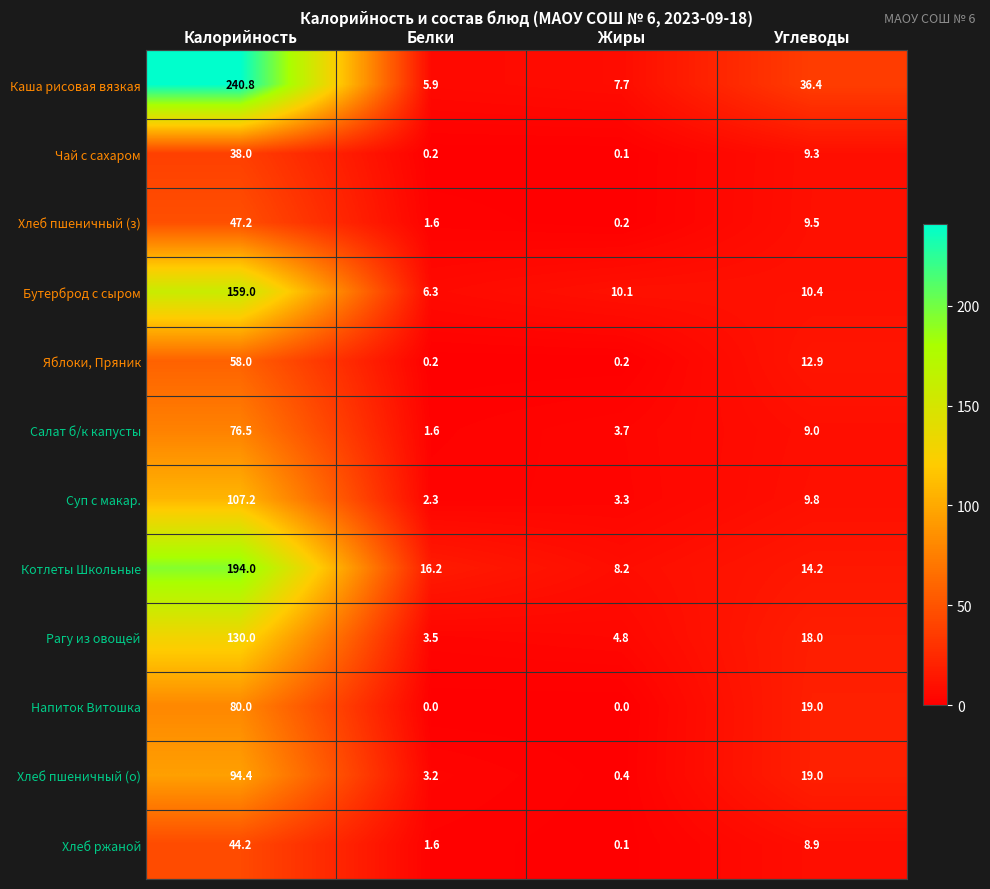

True or false: Хлеб пшеничный (з) has a value of 5.5 at Углеводы.

False